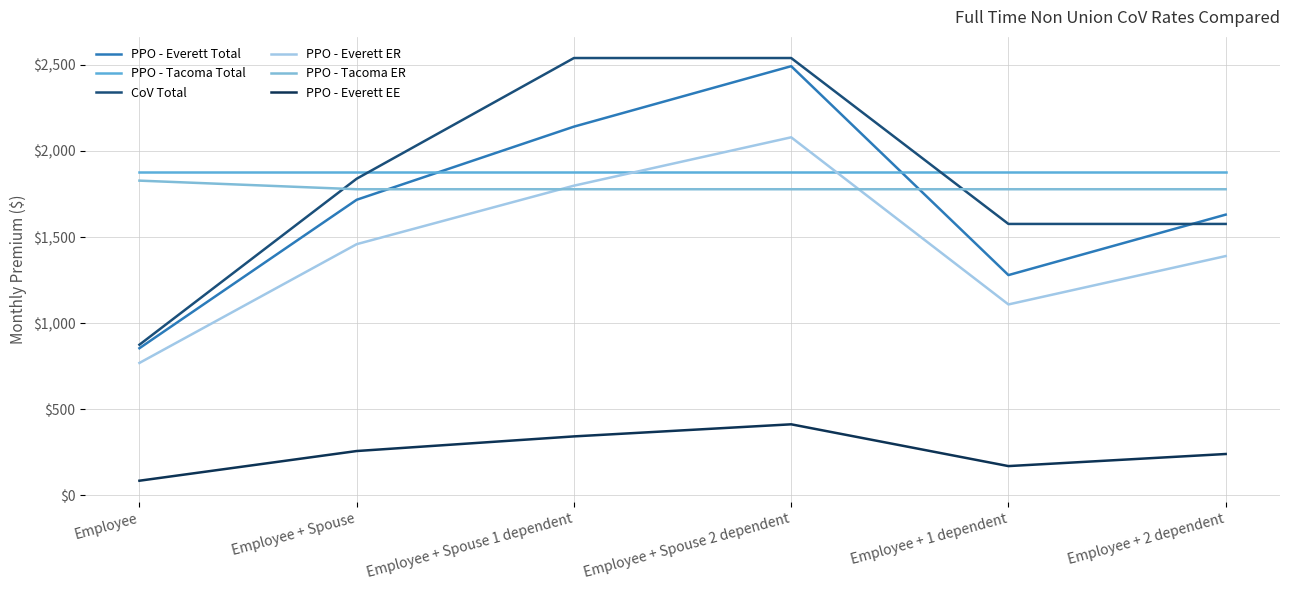

Reading left to right, what are all the values shown in this chart?

PPO - Everett Total: 854.6	1716.4	2140.9	2491.9	1279.1	1630.1
PPO - Tacoma Total: 1877.5	1877.5	1877.5	1877.5	1877.5	1877.5
CoV Total: 875.0	1838.6	2539.2	2539.2	1576.0	1576.0
PPO - Everett ER: 769.2	1458.6	1798.2	2079.0	1108.8	1389.5
PPO - Tacoma ER: 1827.5	1777.5	1777.5	1777.5	1777.5	1777.5
PPO - Everett EE: 85.5	257.8	342.7	412.9	170.4	240.6